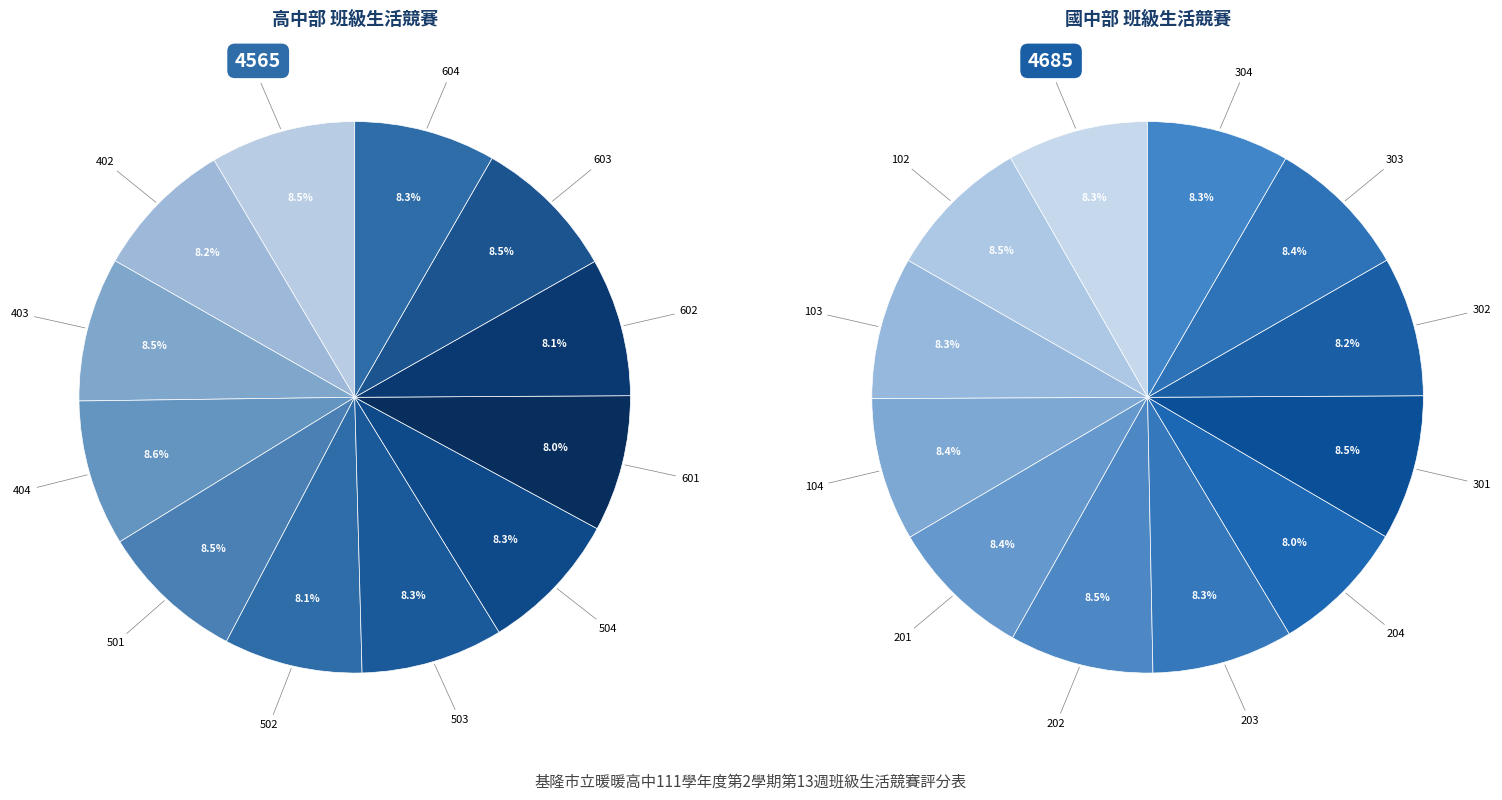

How many segments does this pie chart have?

12